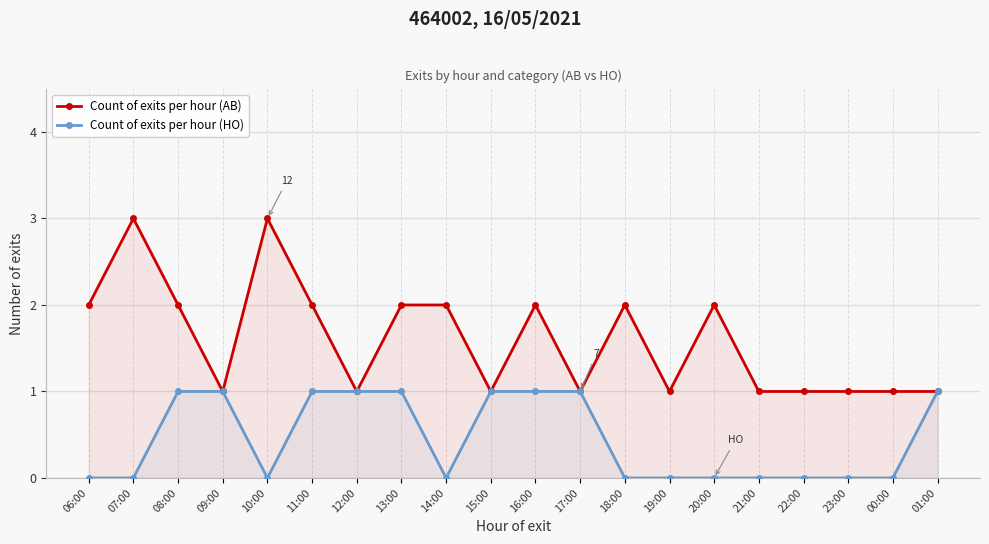

What is the difference between the maximum and second lowest values in the Count of exits per hour (HO) series?

1